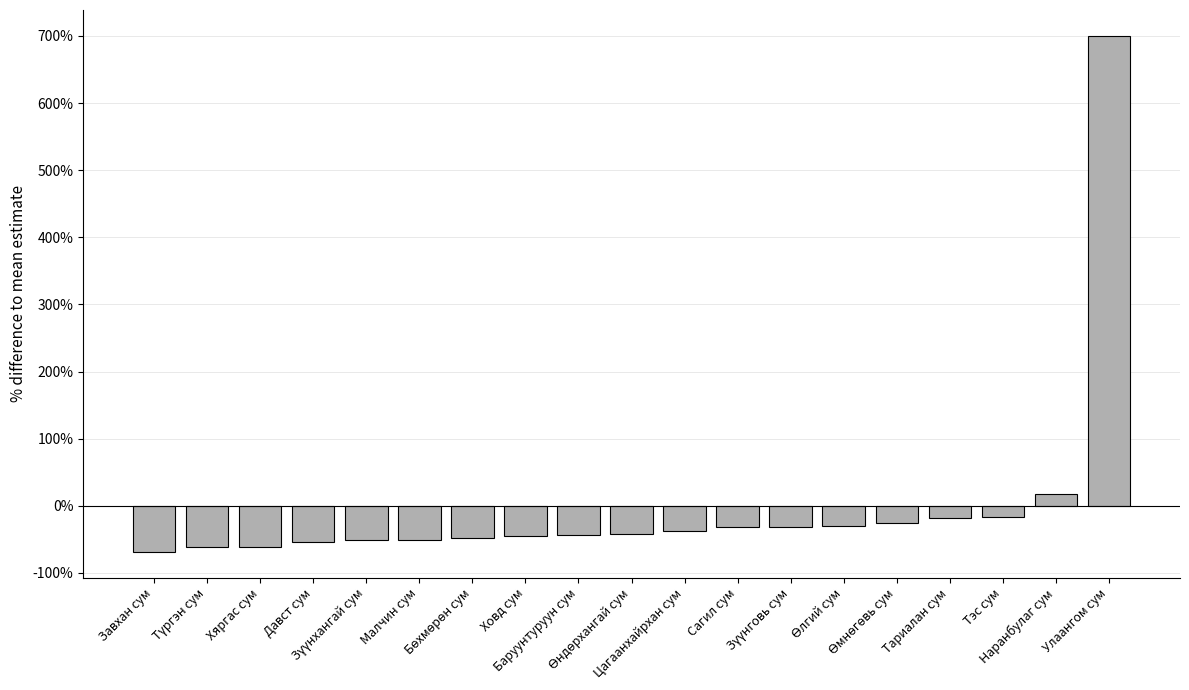

What is the difference between the maximum and minimum values?

768.7